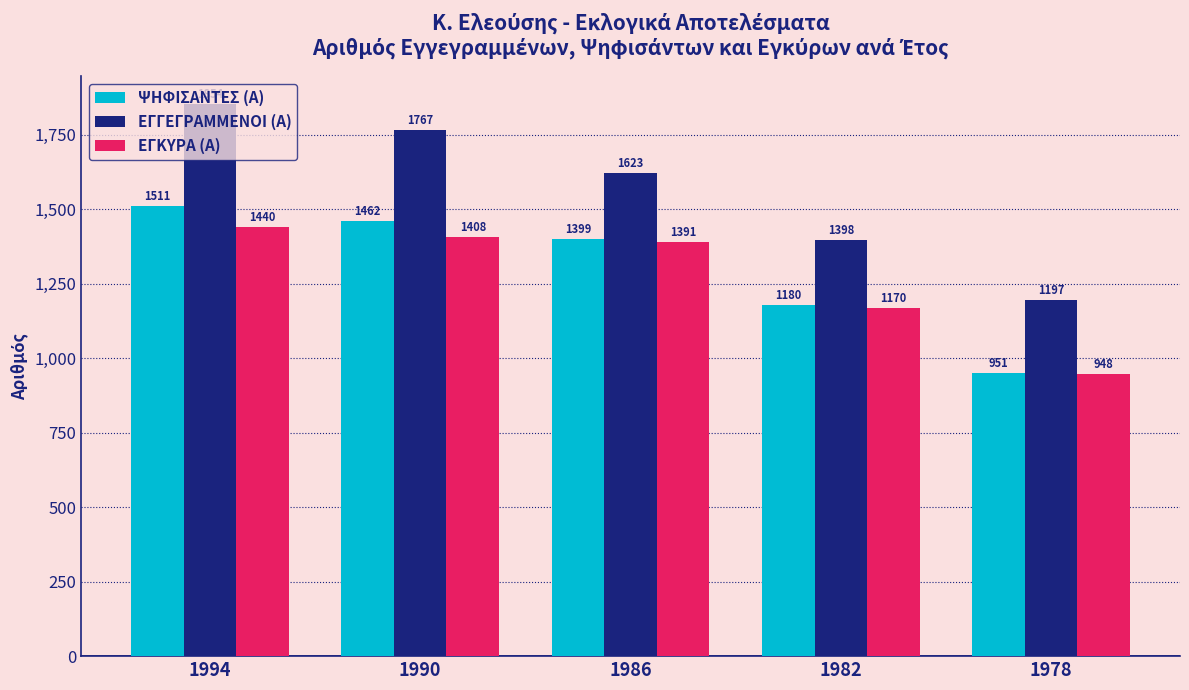

Reading left to right, list all the values displayed in this chart.

ΨΗΦΙΣΑΝΤΕΣ (Α): 1511	1462	1399	1180	951
ΕΓΓΕΓΡΑΜΜΕΝΟΙ (Α): 1854	1767	1623	1398	1197
ΕΓΚΥΡΑ (Α): 1440	1408	1391	1170	948